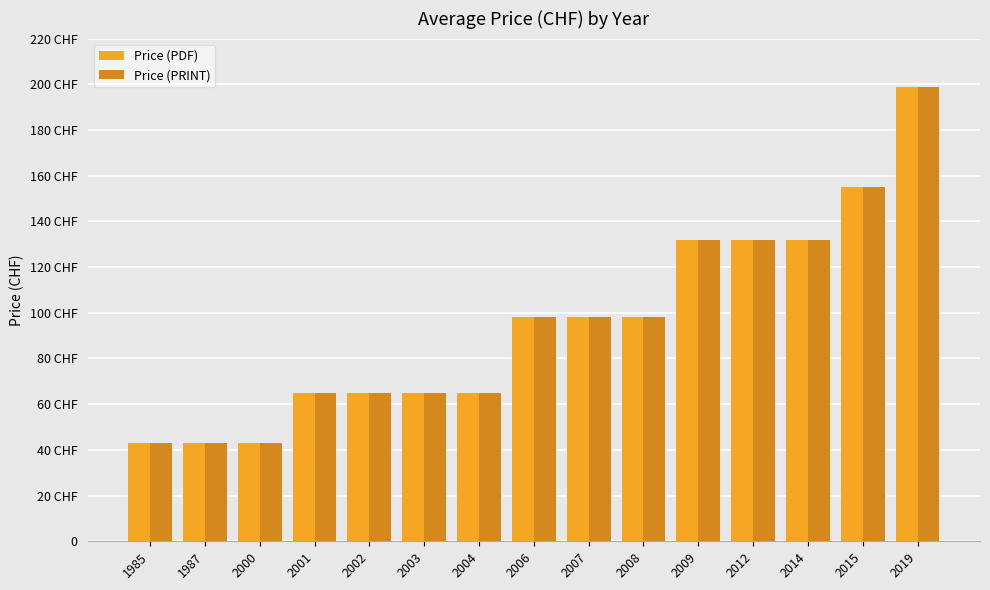

What are all the series names shown in the legend?

Price (PDF), Price (PRINT)